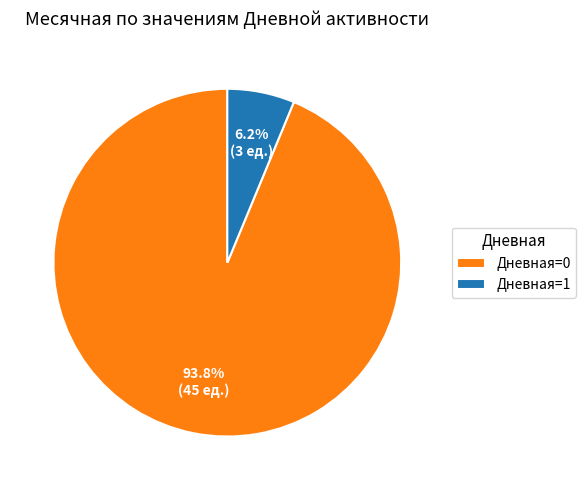

Count the number of slices in the pie.

2